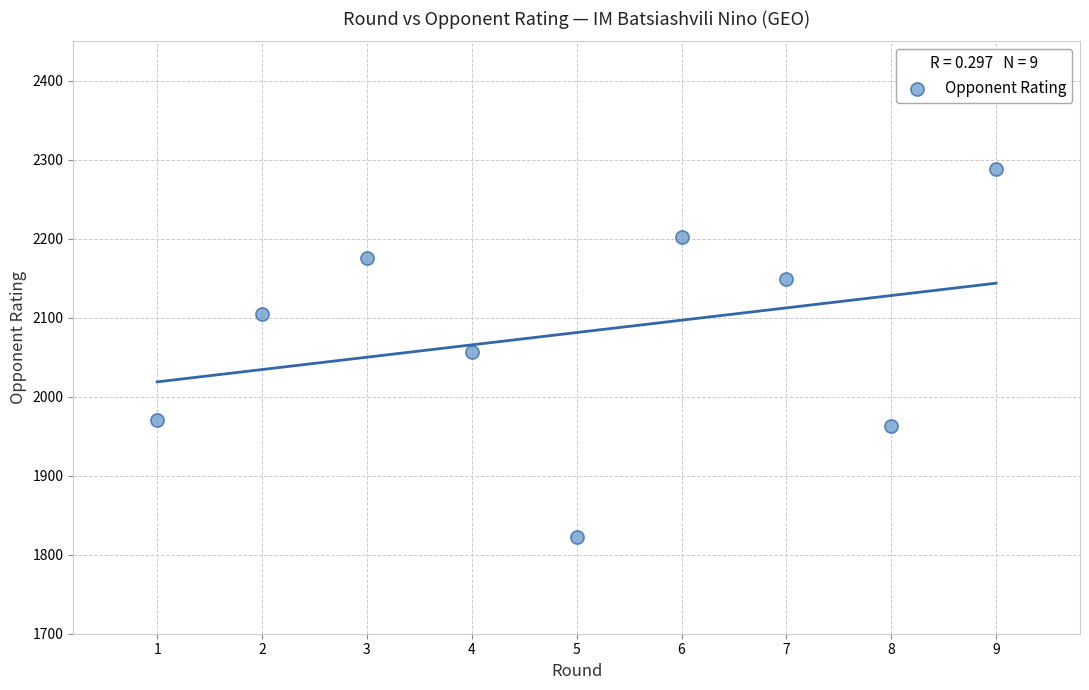

What is the range of Y values (max minus min)?

466